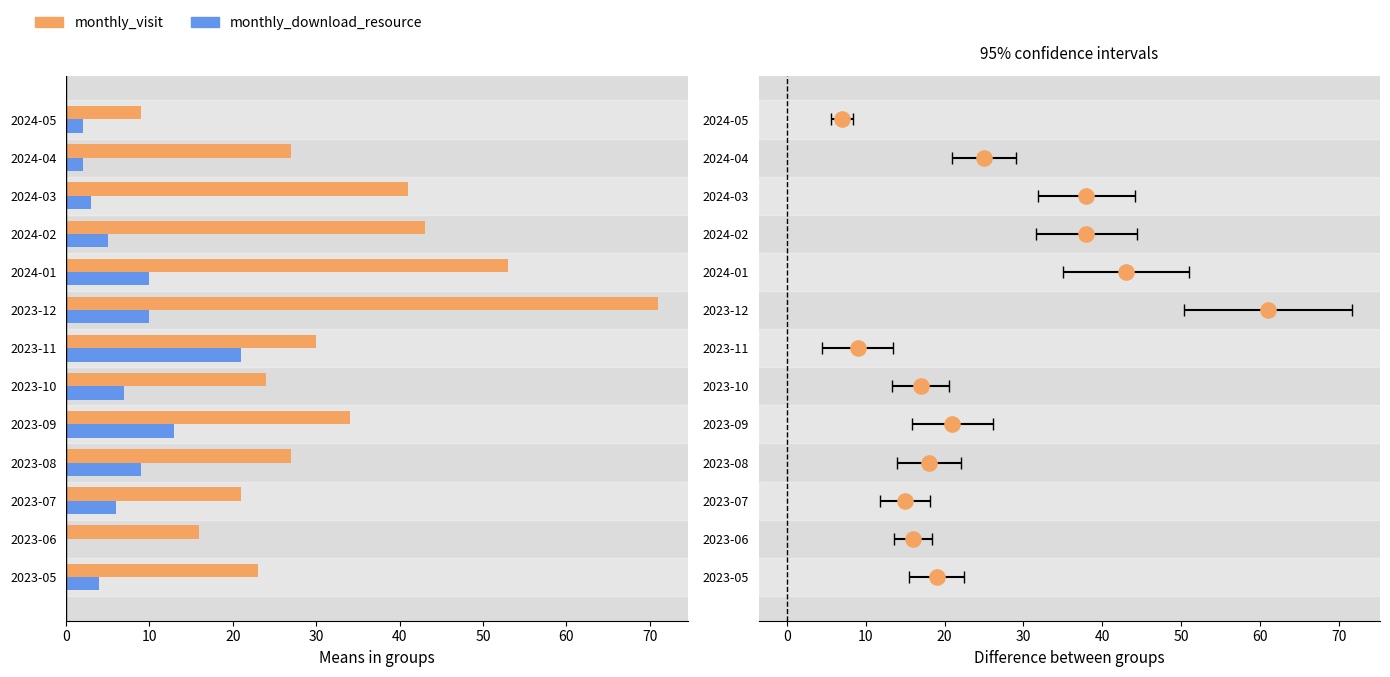

Which series reaches the maximum Y coordinate?

monthly_visit